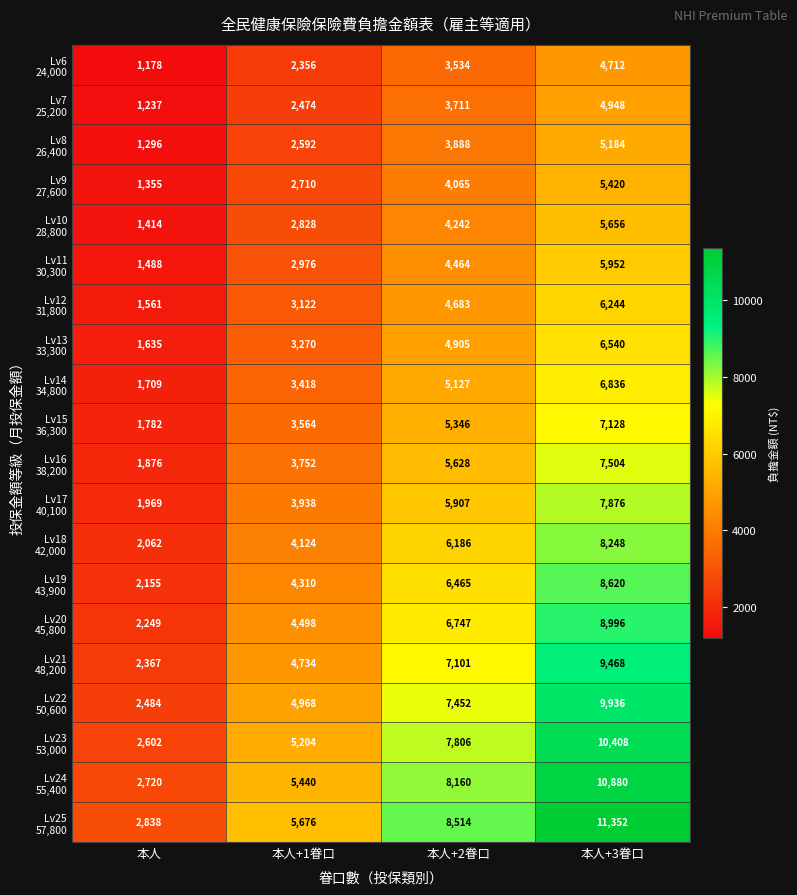

Which category has the highest value across all series?

本人+3眷口